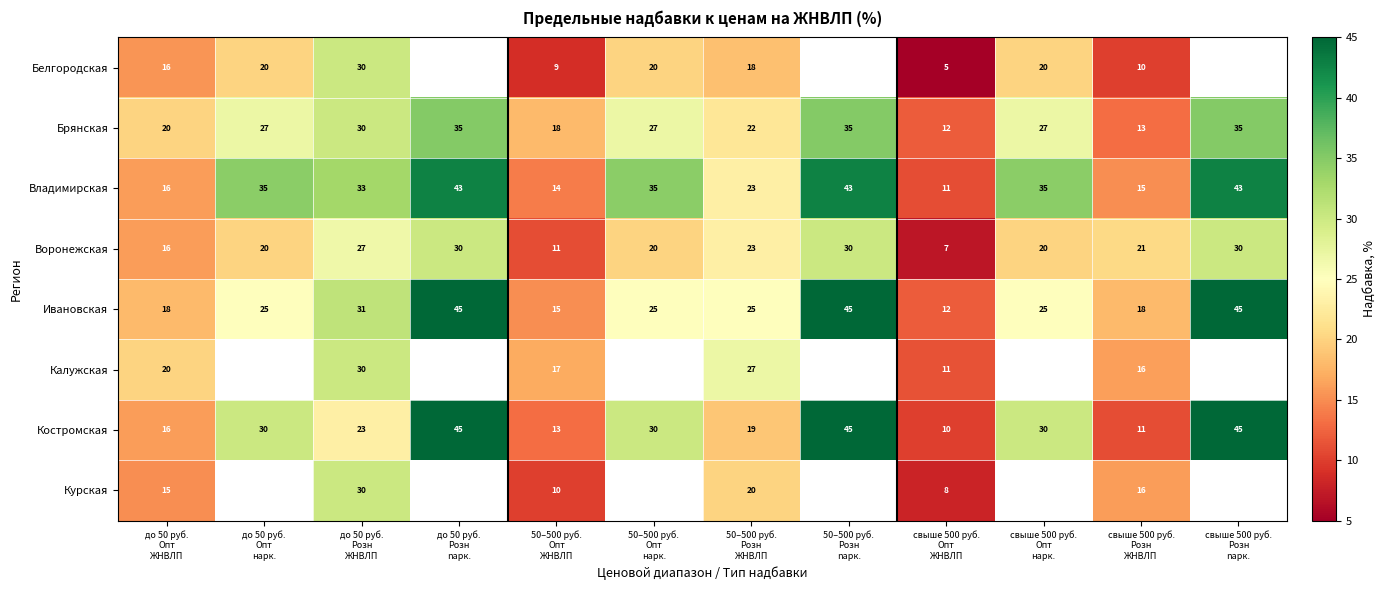

What is the maximum value for Воронежская?

30.0